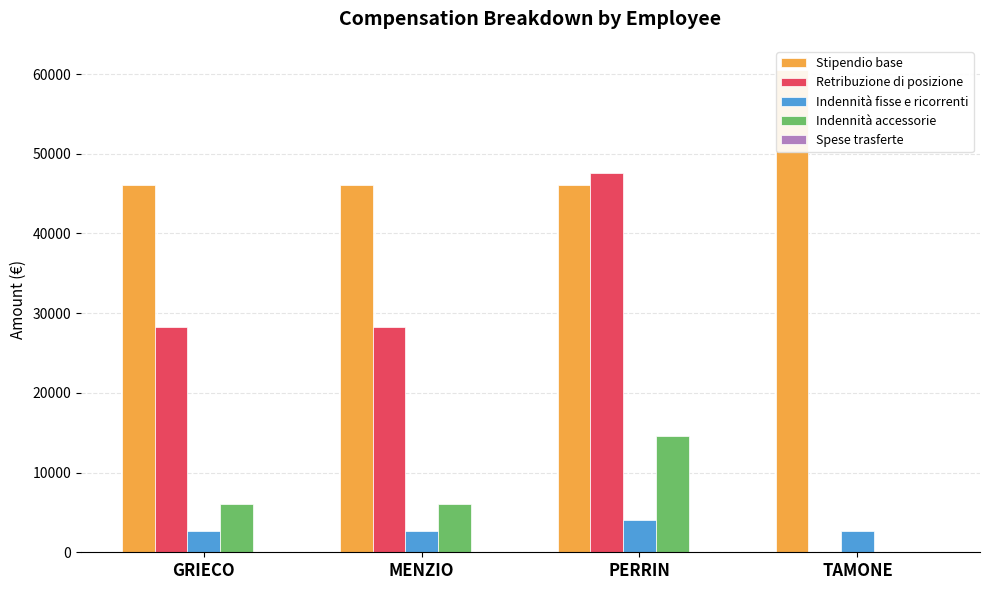

What is the label of the 4th bar from the right?

GRIECO